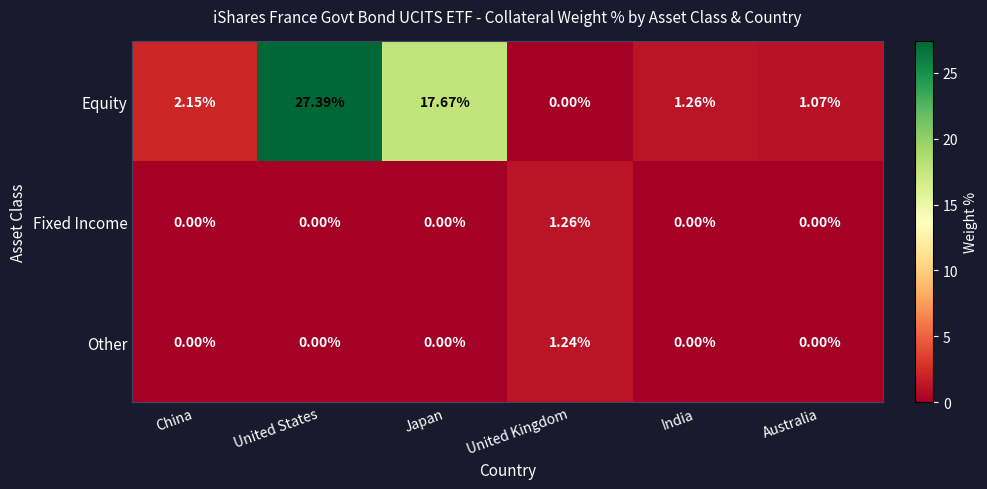

Count the number of categories in the chart.

6